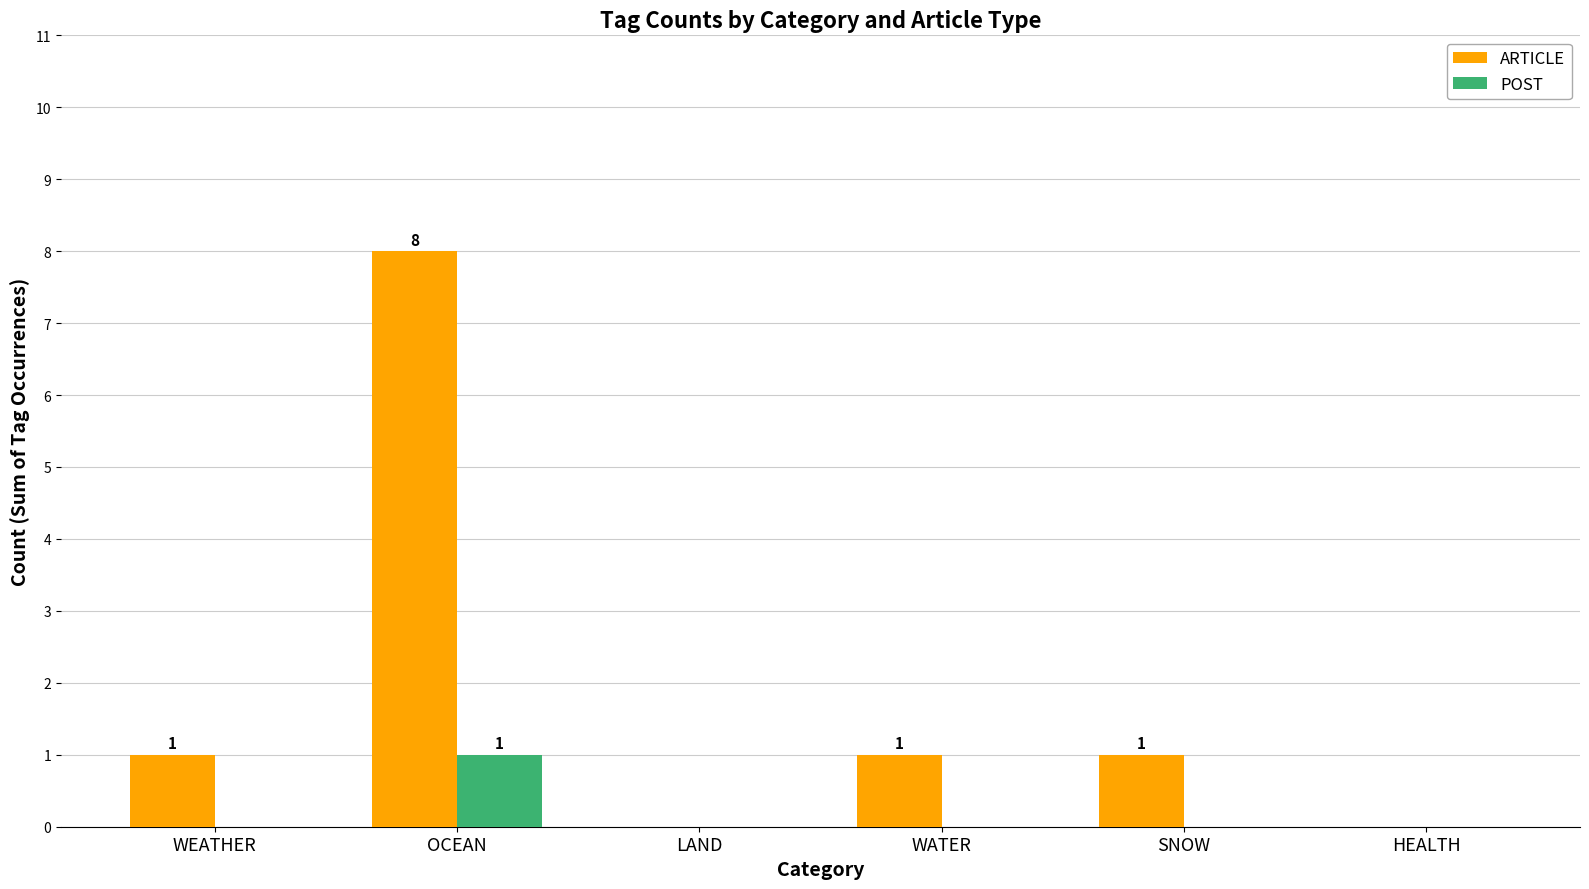

Which series changed the most between SNOW and HEALTH?

ARTICLE